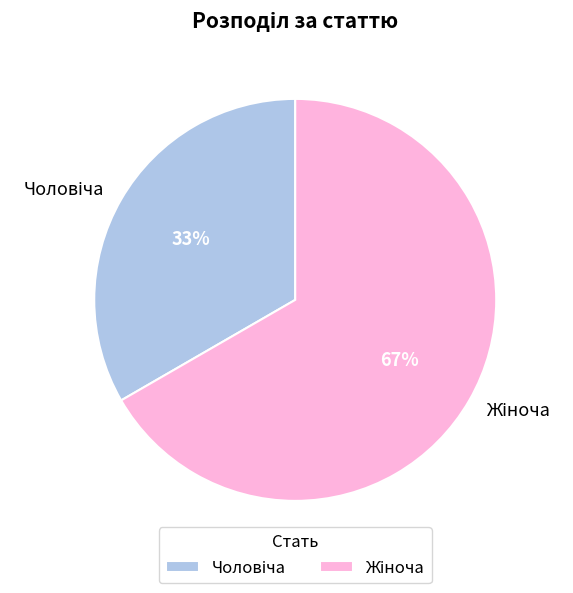

To the nearest percent, what is the average slice percentage?

50%